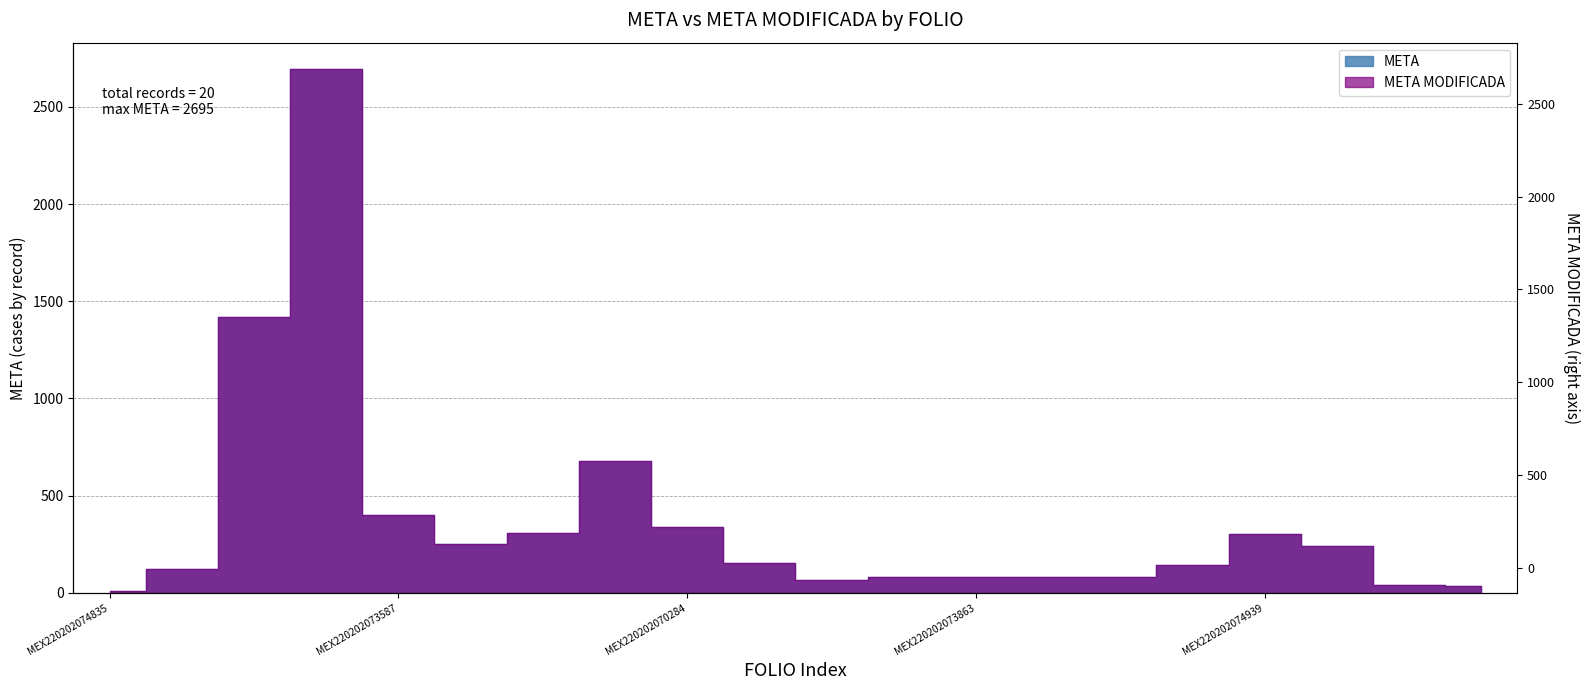

Is it true that META equals 80 at MEX220202073863?

True